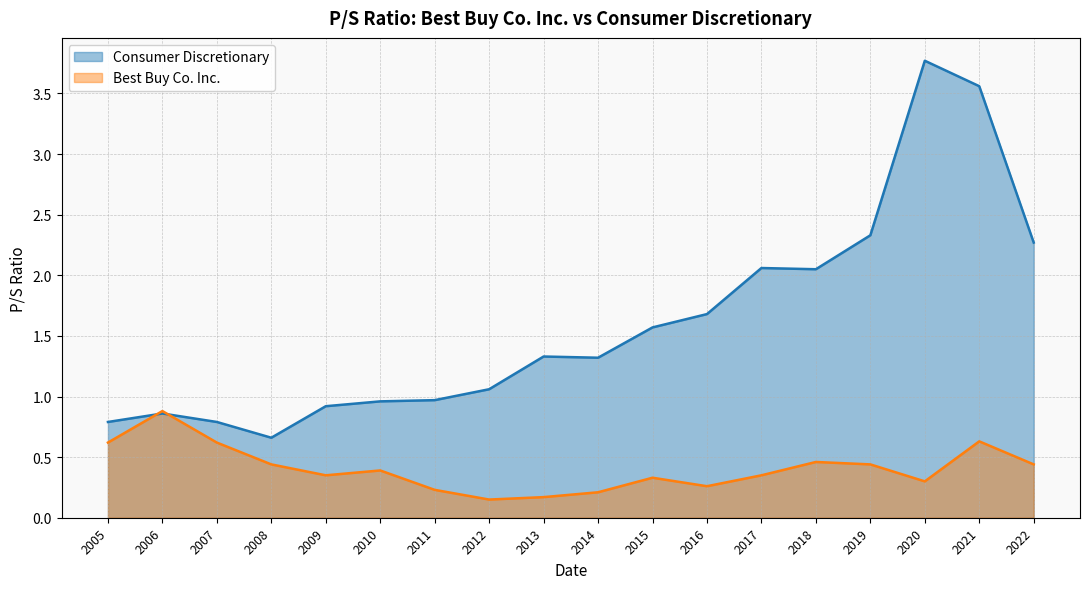

At how many categories does at least one series exceed 1?

11